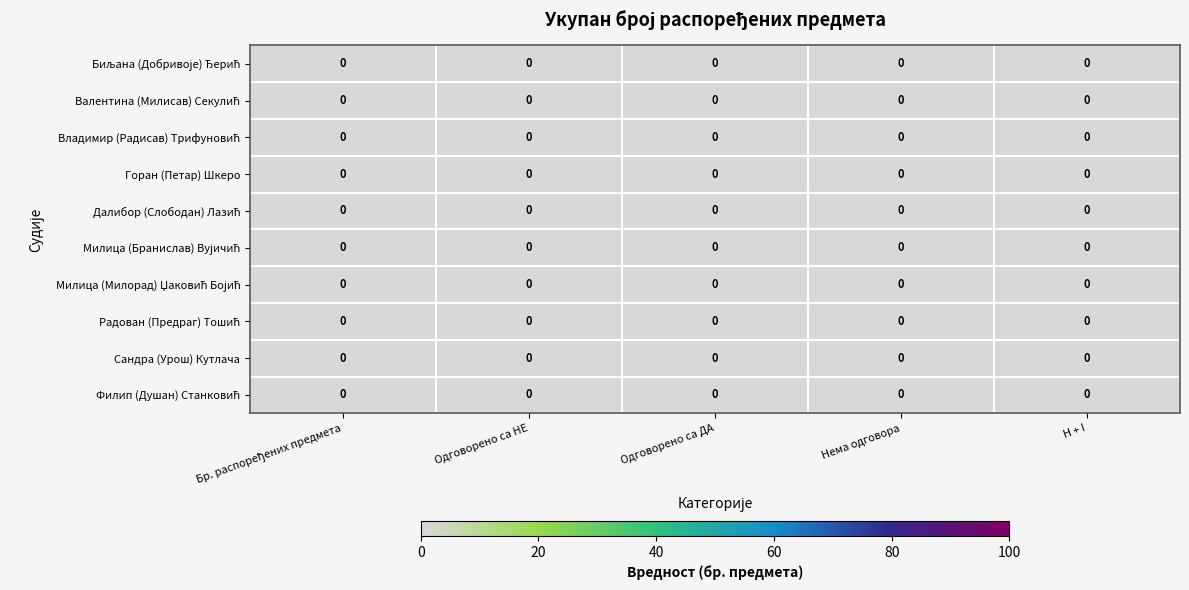

The value of Радован (Предраг) Тошић at Одговорено са ДА is 0.0. True or false?

True